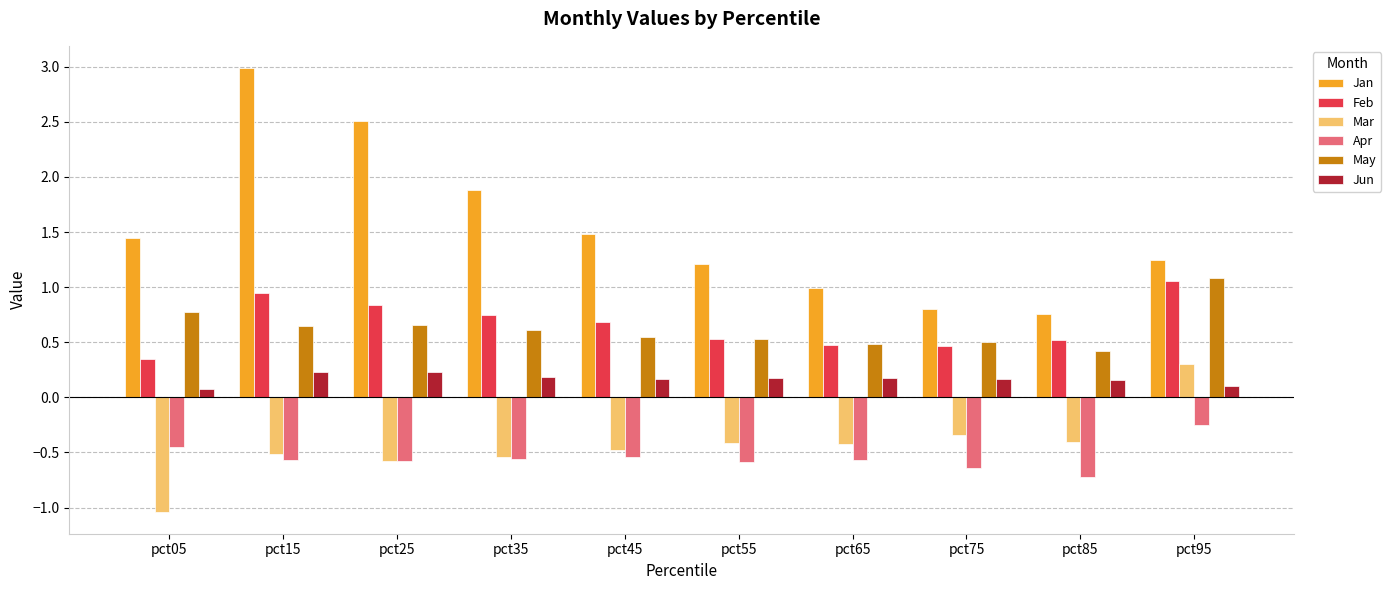

Are the bars grouped side by side (vs. stacked)?

Yes